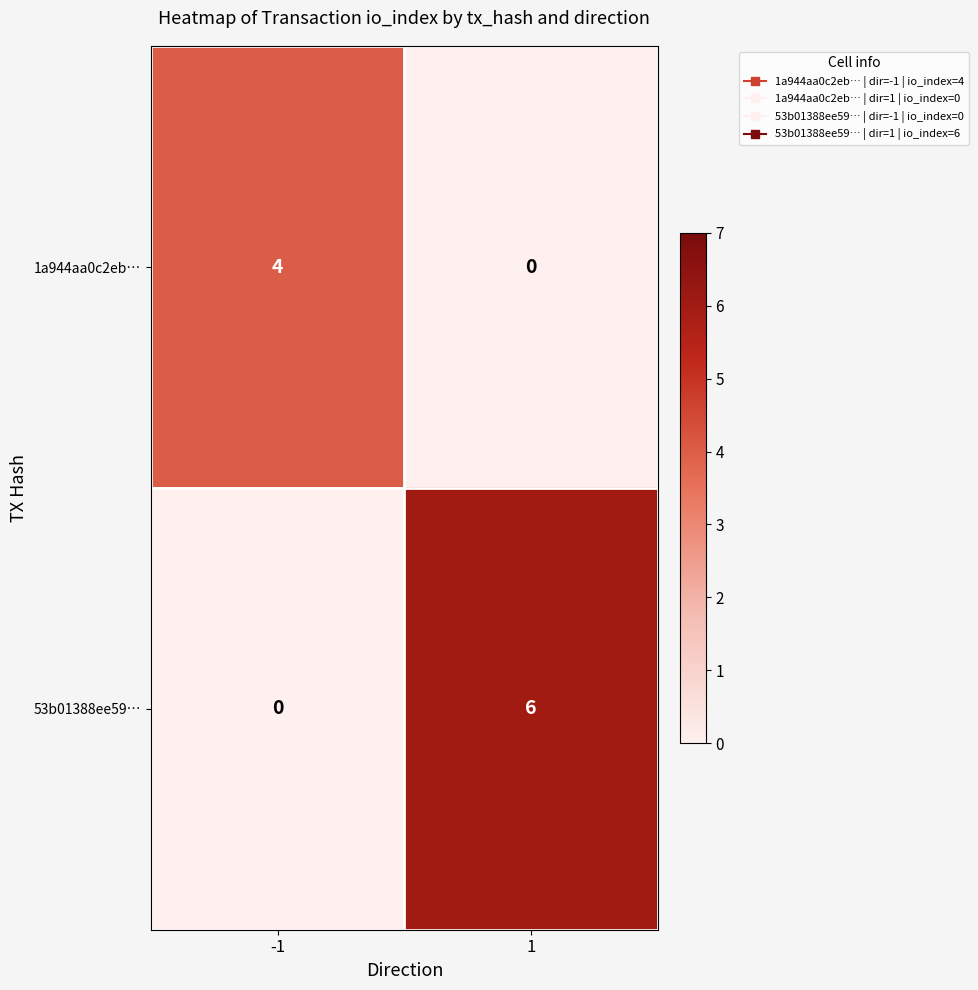

What is the highest value of the 1a944aa0c2eb… series?

4